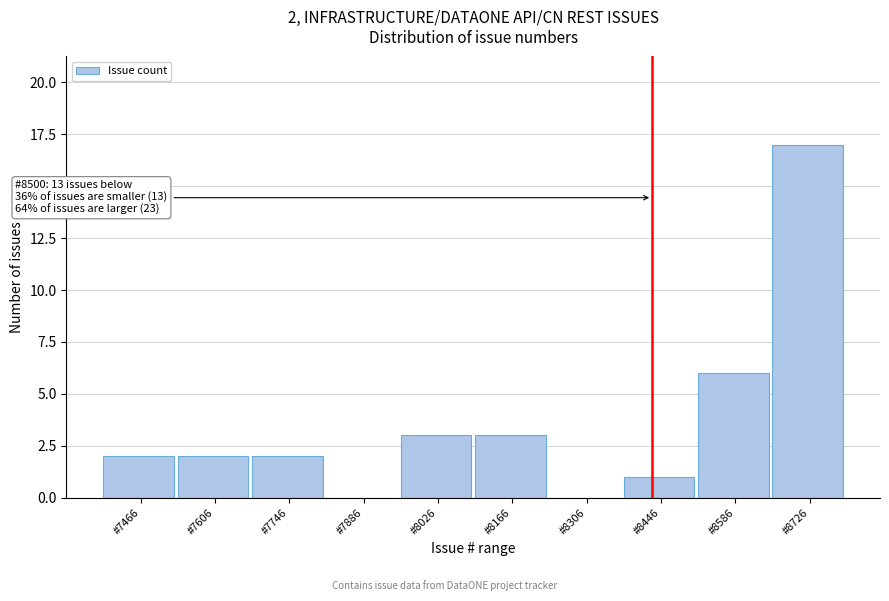

Reading left to right, list all the values displayed in this chart.

#7466=2	#7606=2	#7746=2	#7886=0	#8026=3	#8166=3	#8306=0	#8446=1	#8586=6	#8726=17